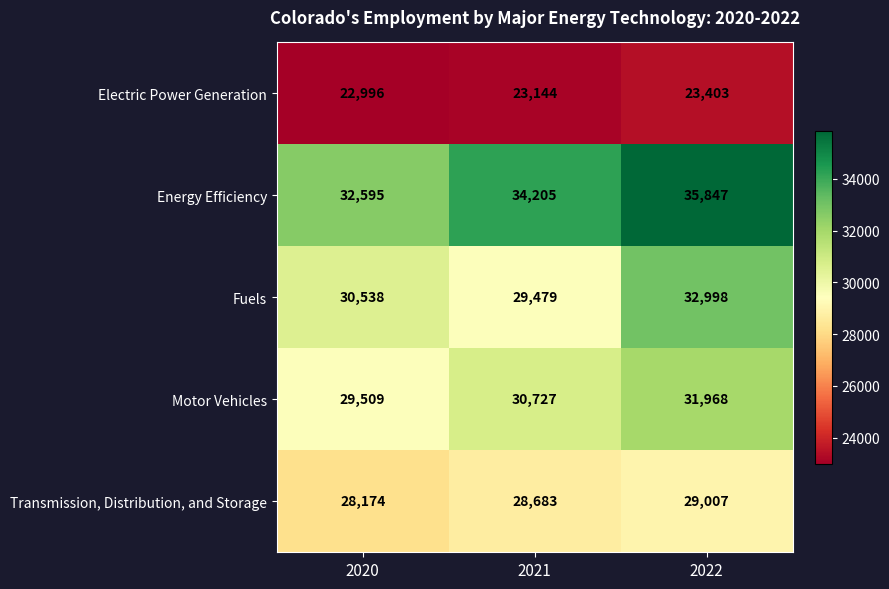

At which category is the sum across all series the highest?

2022